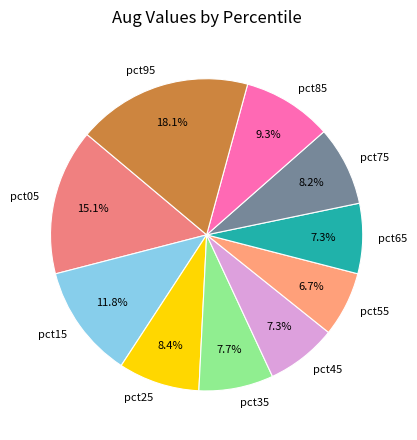

How many segments does this pie chart have?

10